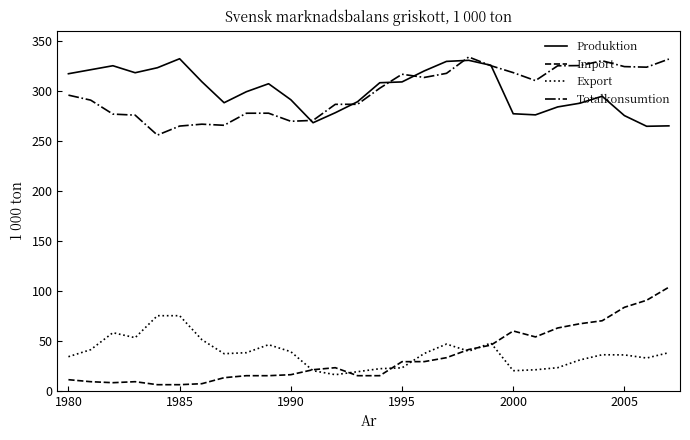

True or false: Export and Totalkonsumtion cross at least once.

False